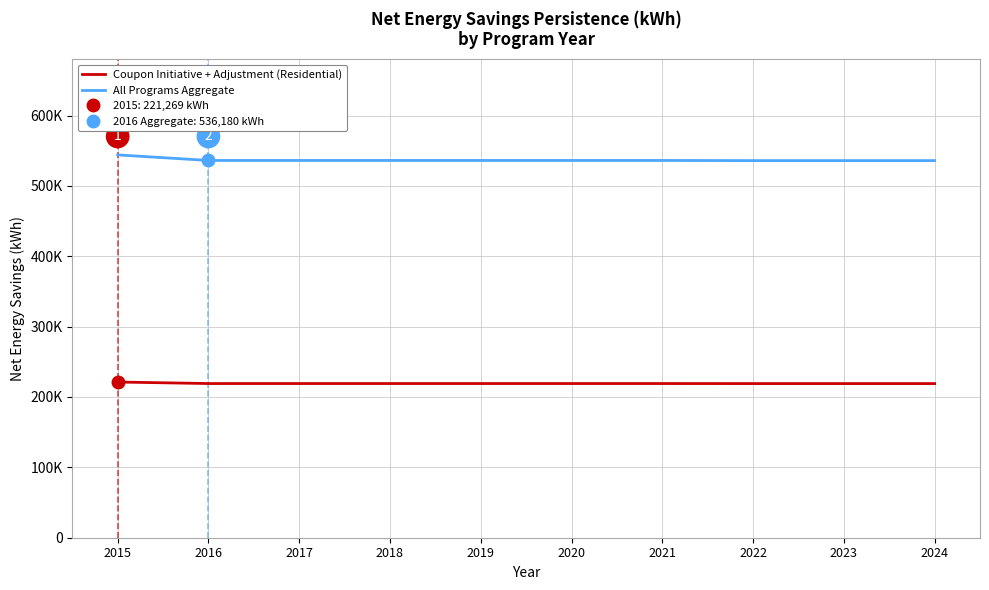

True or false: All Programs Aggregate and Coupon Initiative + Adjustment (Residential) cross at least once.

False